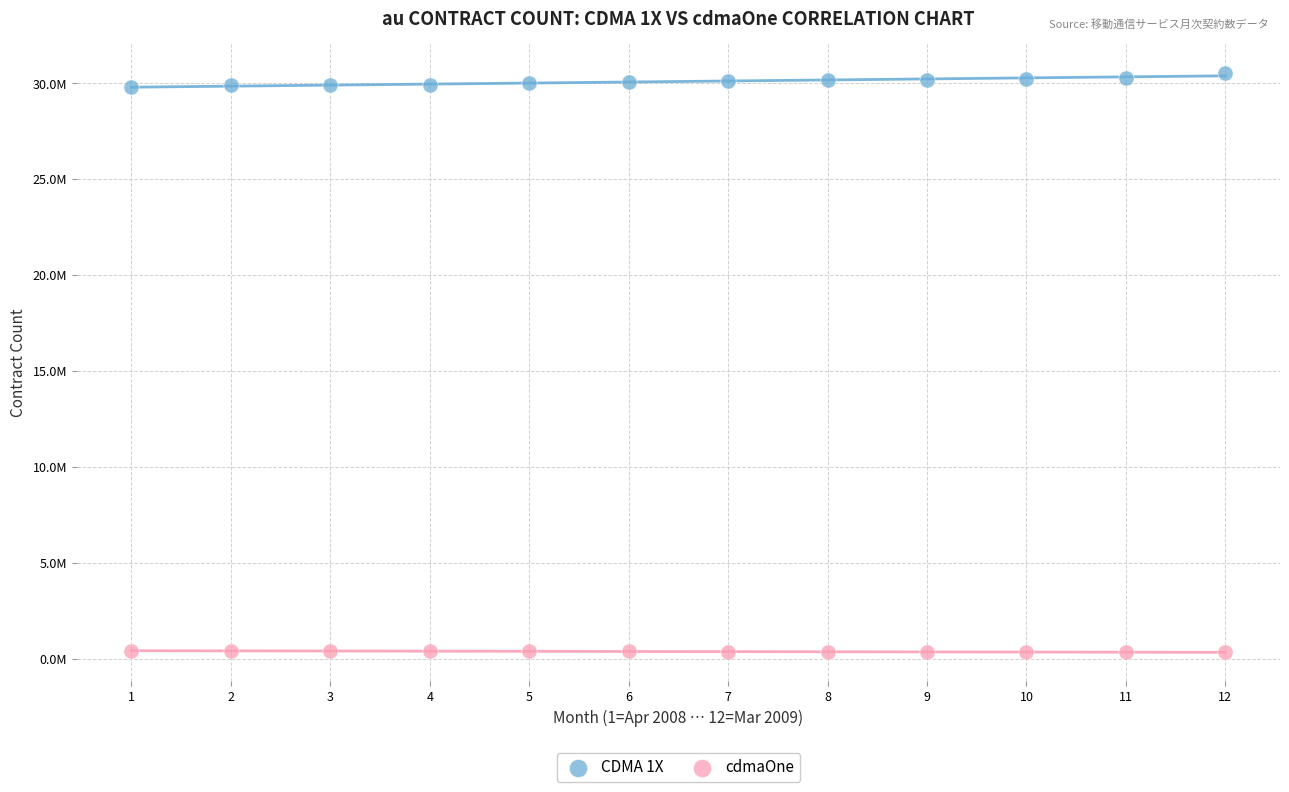

What are all the series names shown in the legend?

CDMA 1X, cdmaOne